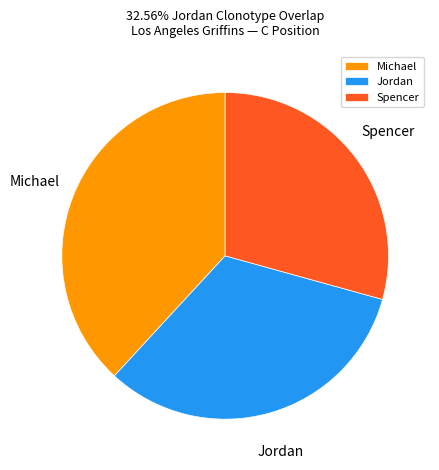

Approximately how many times larger is the value at Spencer compared to Jordan?

0.9